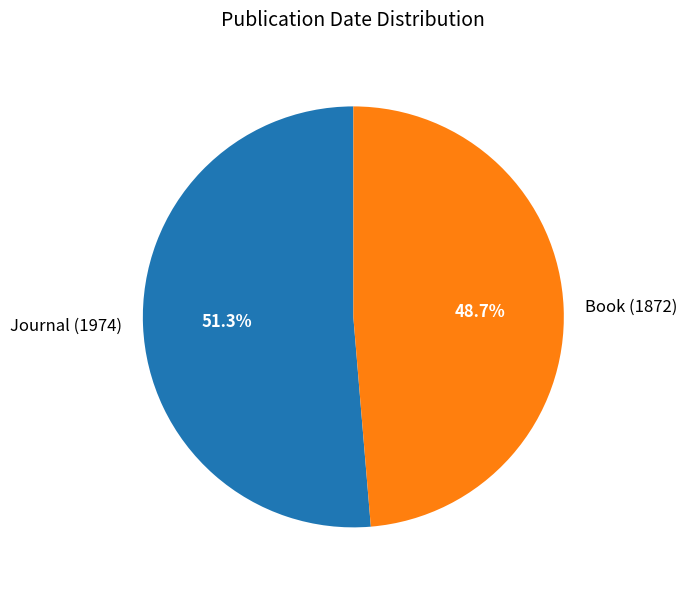

Does any single category account for the majority?

Yes